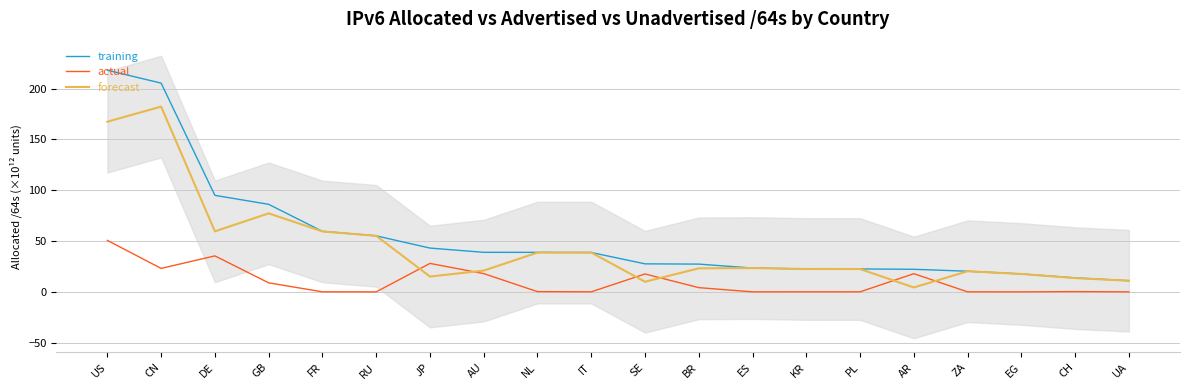

Between which two adjacent categories do actual and forecast first intersect?

RU and JP